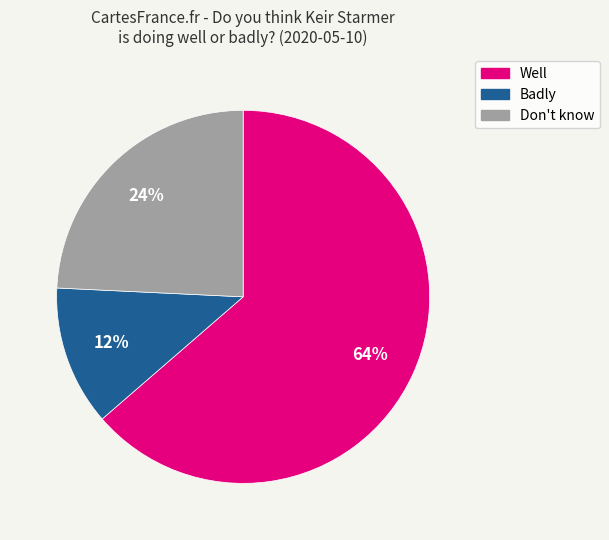

Which category has the smallest portion of the pie?

Badly